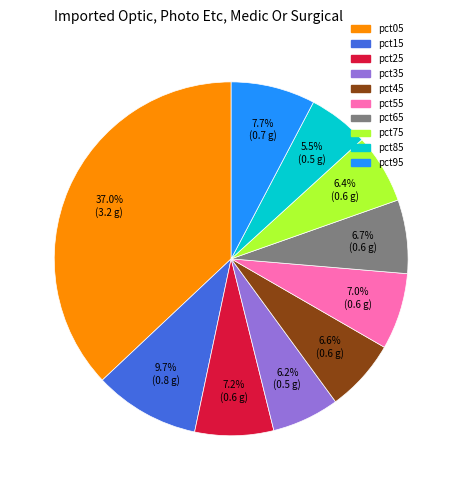

The pct45 slice represents 7% of the pie. True or false?

True